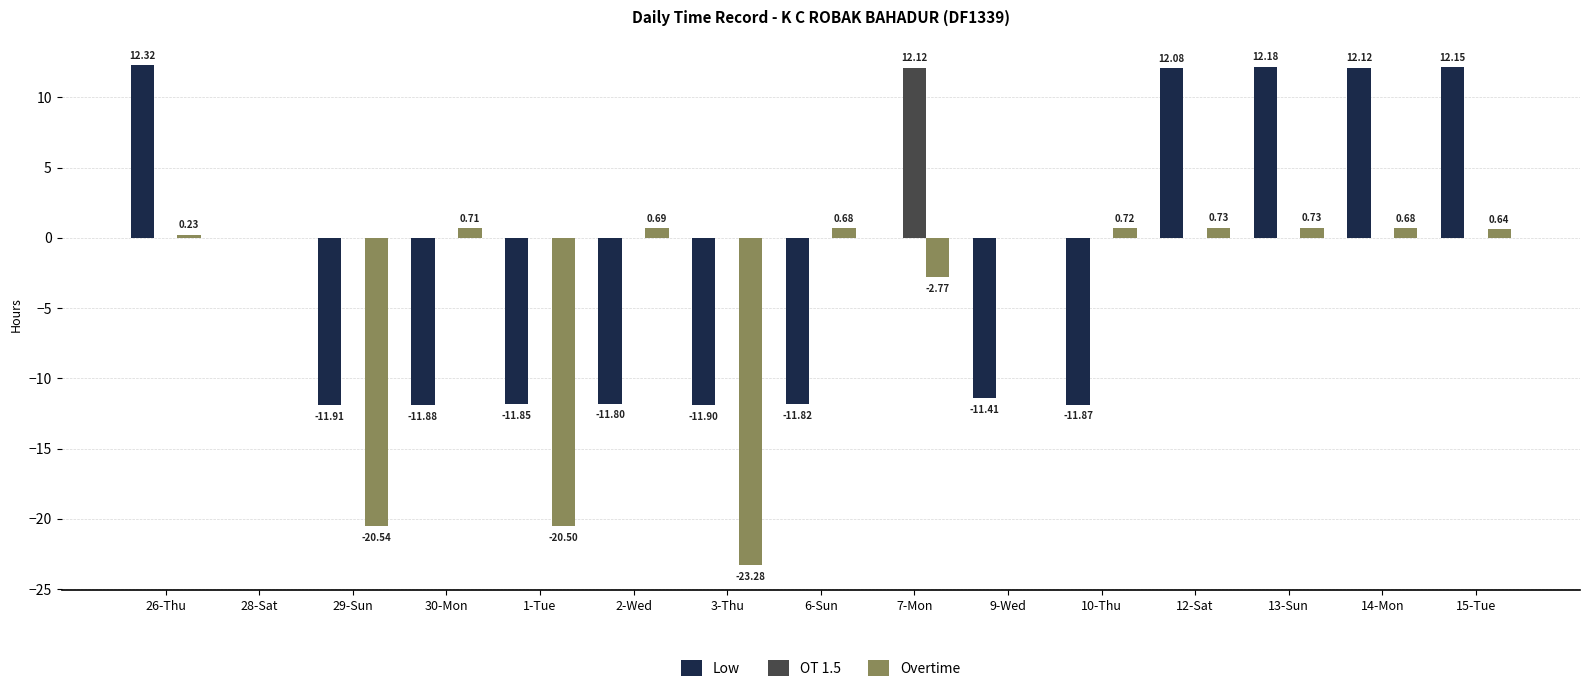

What is the sum of all Low values?

-33.6